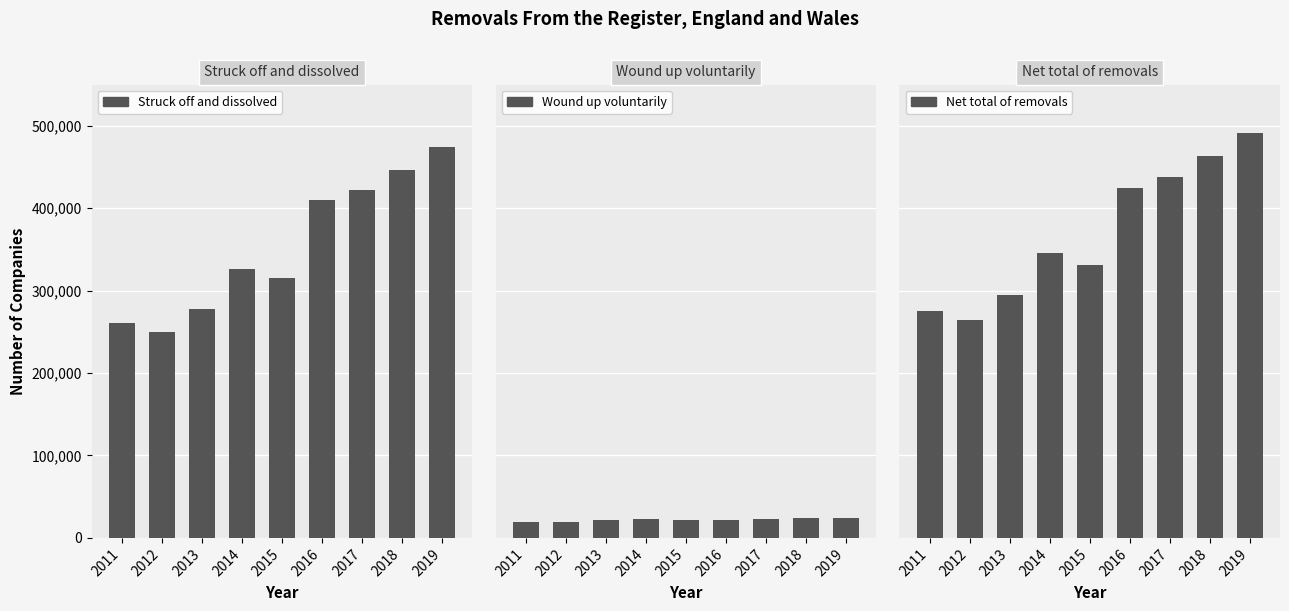

At which label is Wound up voluntarily closest to 21525?

2013